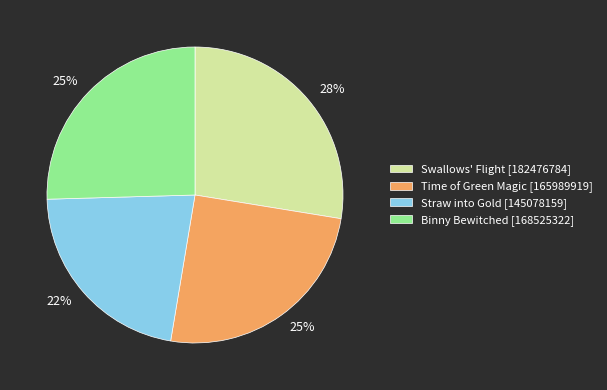

Count the number of slices in the pie.

4